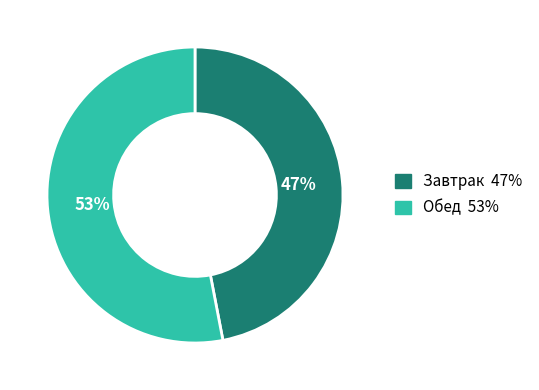

Is there a majority slice in this chart?

Yes